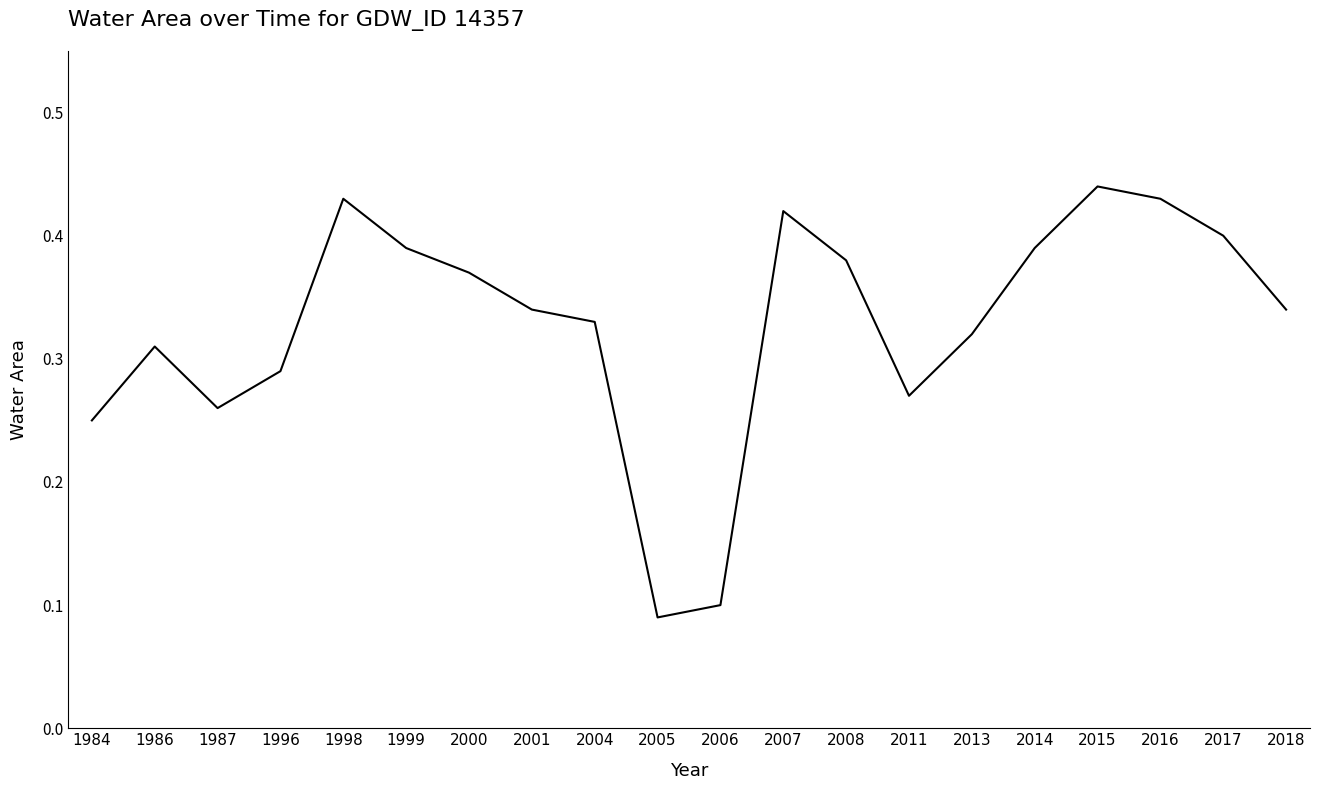

Does the chart display data point markers on the line(s)?

No